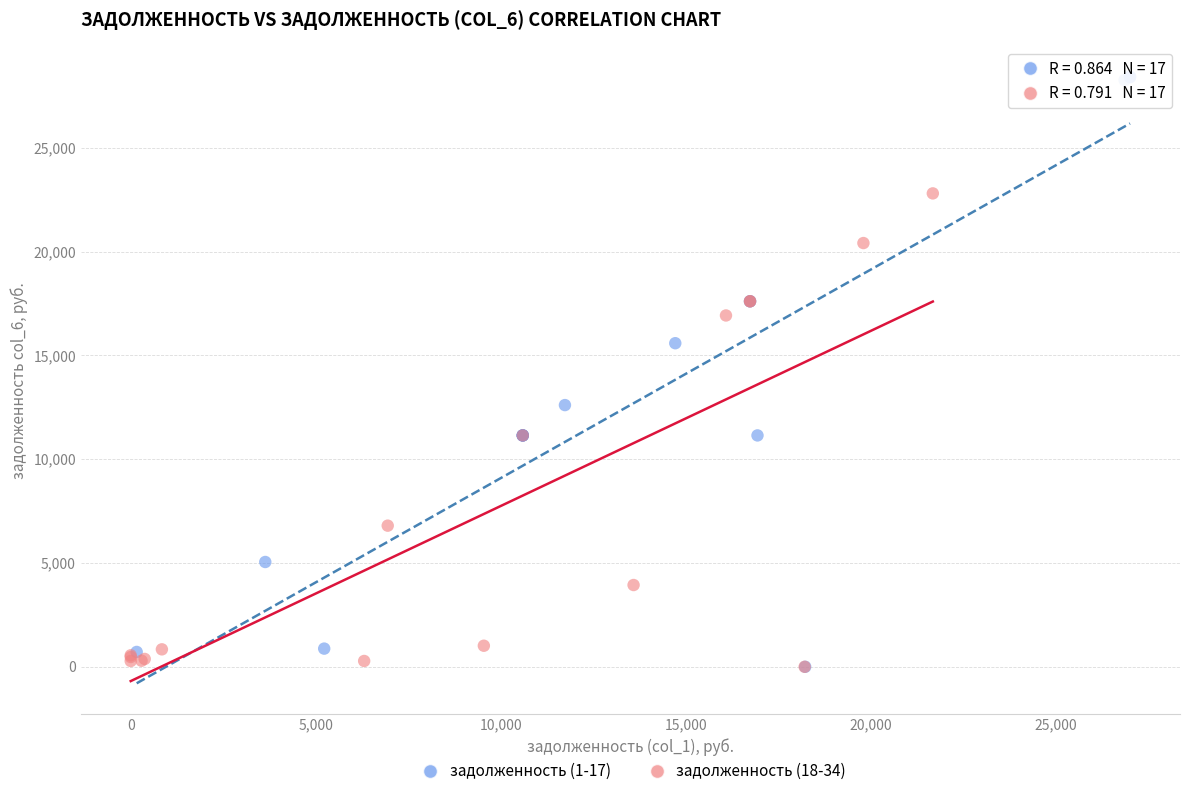

Which series has the largest Y range (max minus min)?

задолженность (1-17)